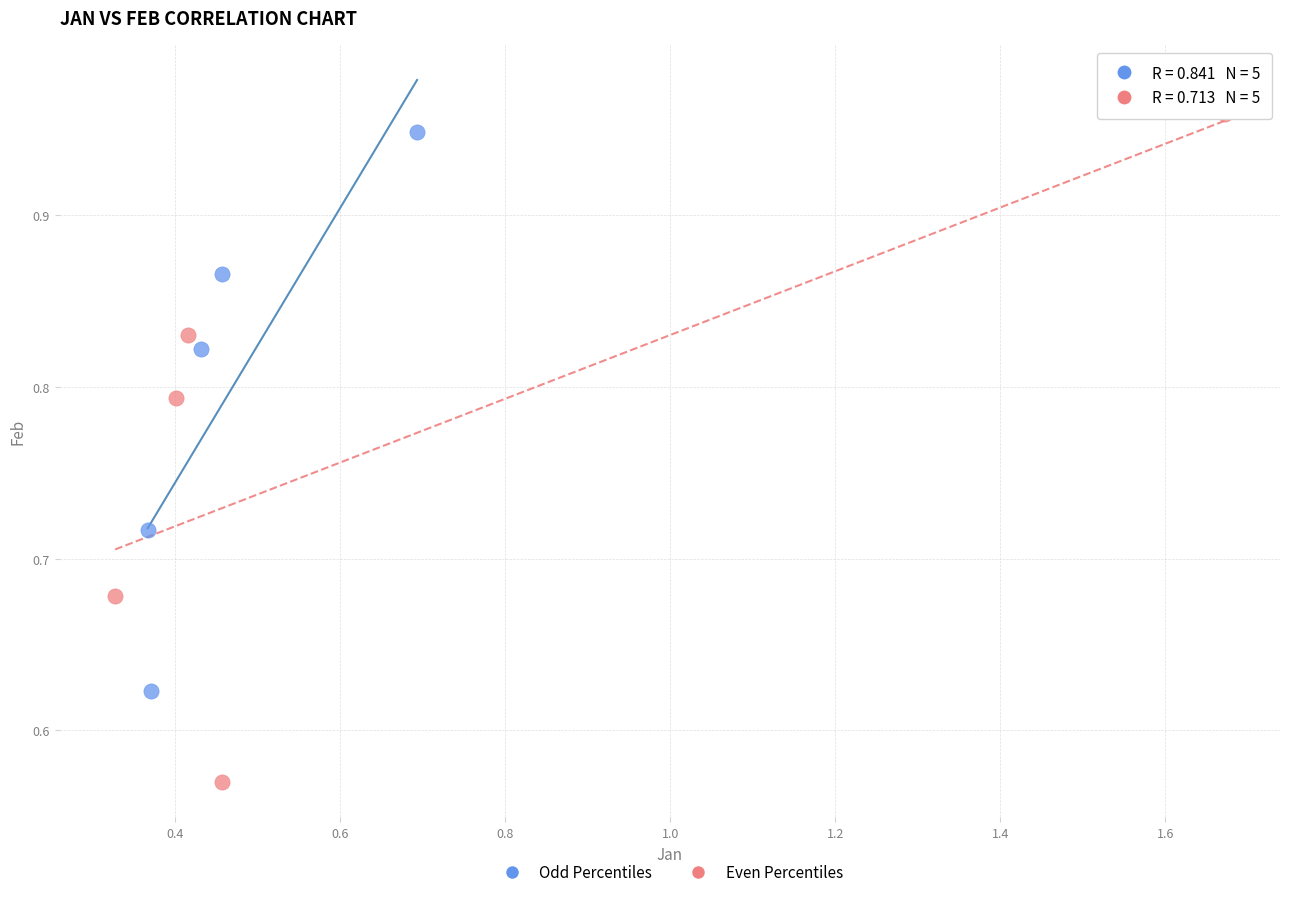

Which series has the largest Y range (max minus min)?

Even Percentiles